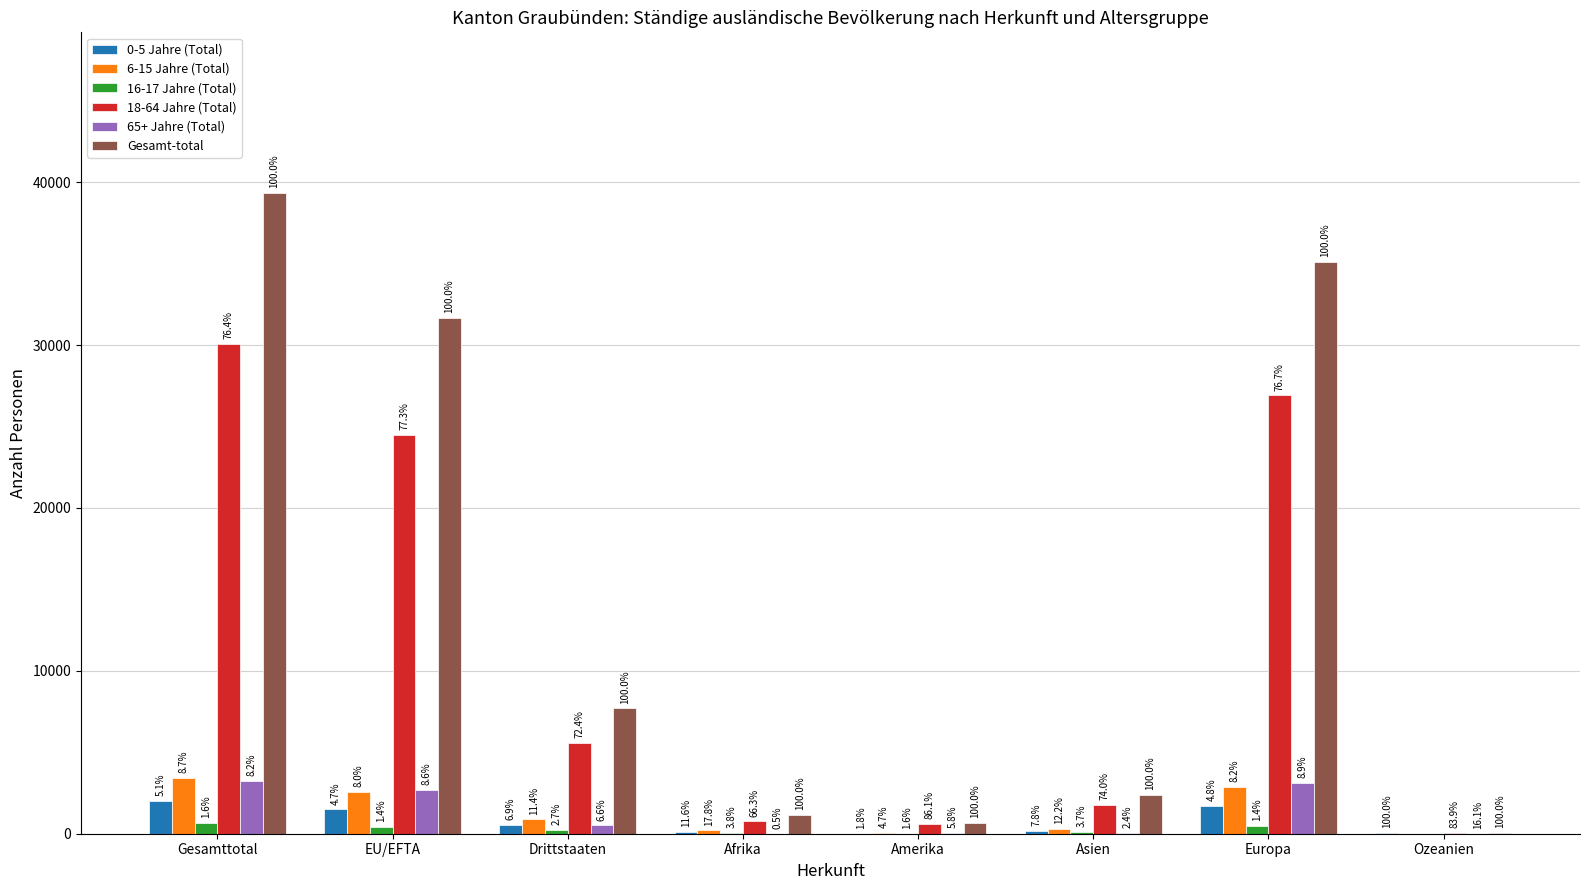

What are all the series names shown in the legend?

0-5 Jahre (Total), 6-15 Jahre (Total), 16-17 Jahre (Total), 18-64 Jahre (Total), 65+ Jahre (Total), Gesamt-total